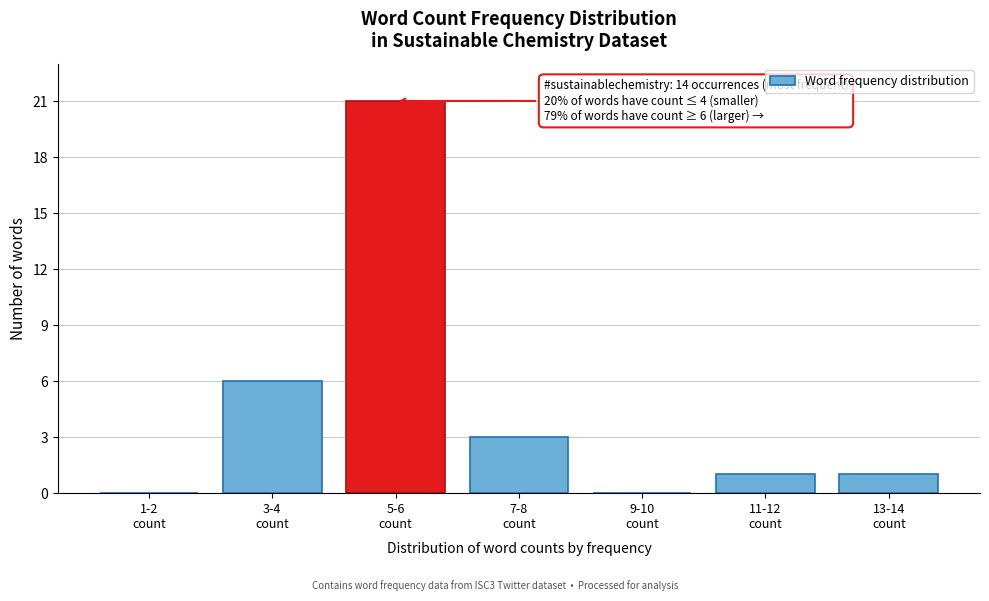

What is the maximum value shown in the chart?

21